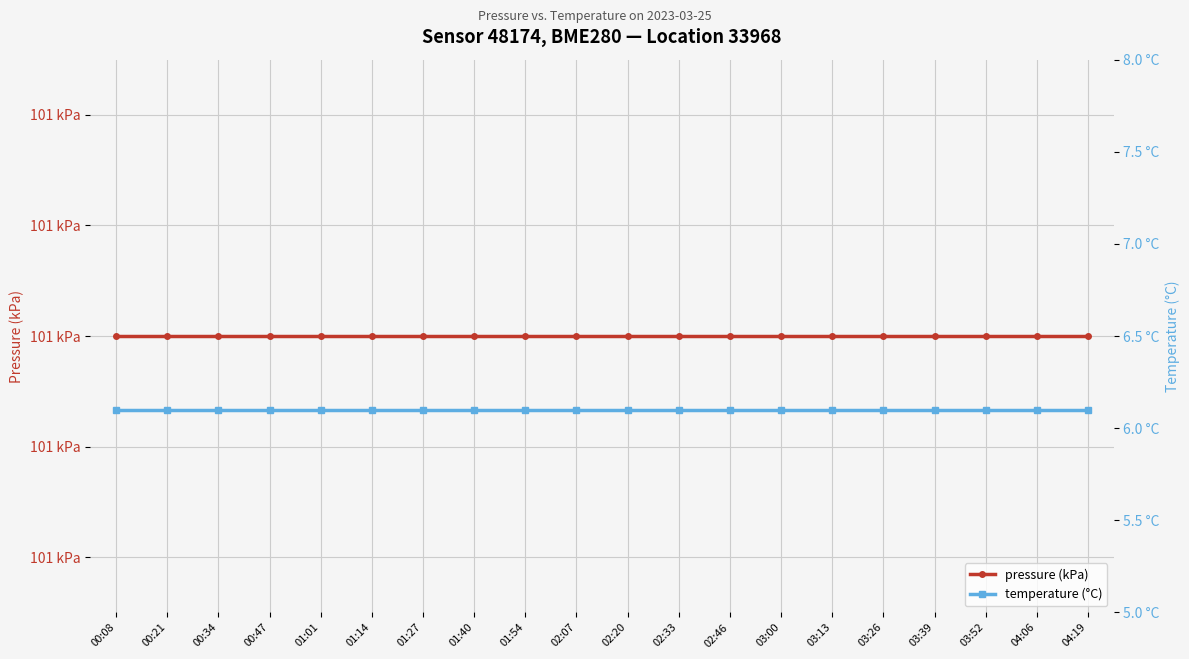

What position from the left is 01:01?

5